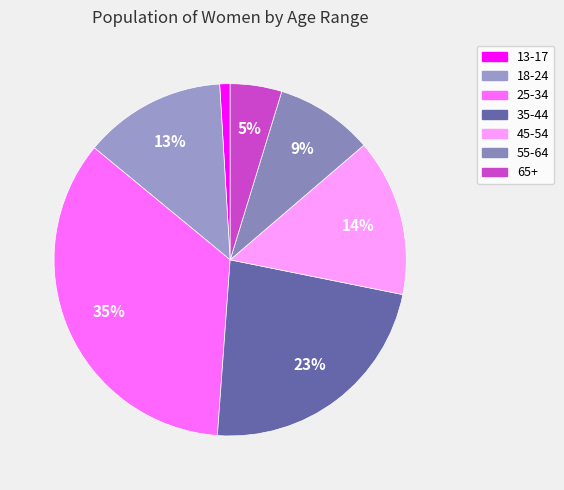

Does any single category account for the majority?

No